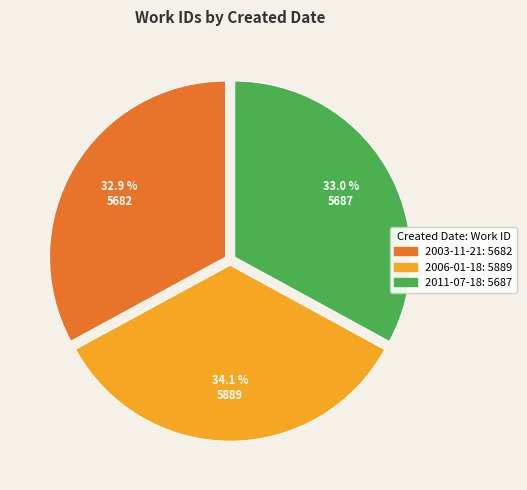

What is the ratio of the value at 2003-11-21 to the value at 2011-07-18?

1.0